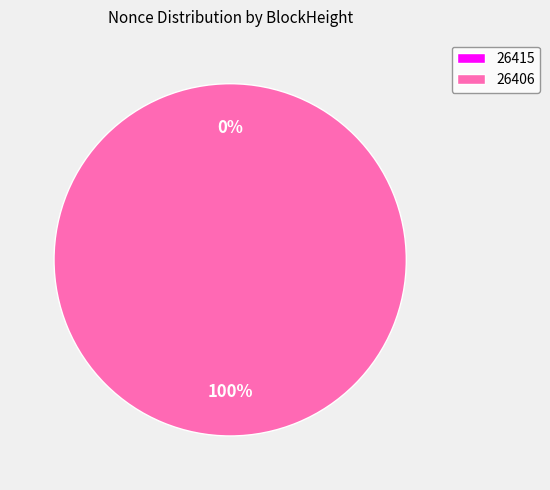

What is the smallest slice in the pie chart?

26415